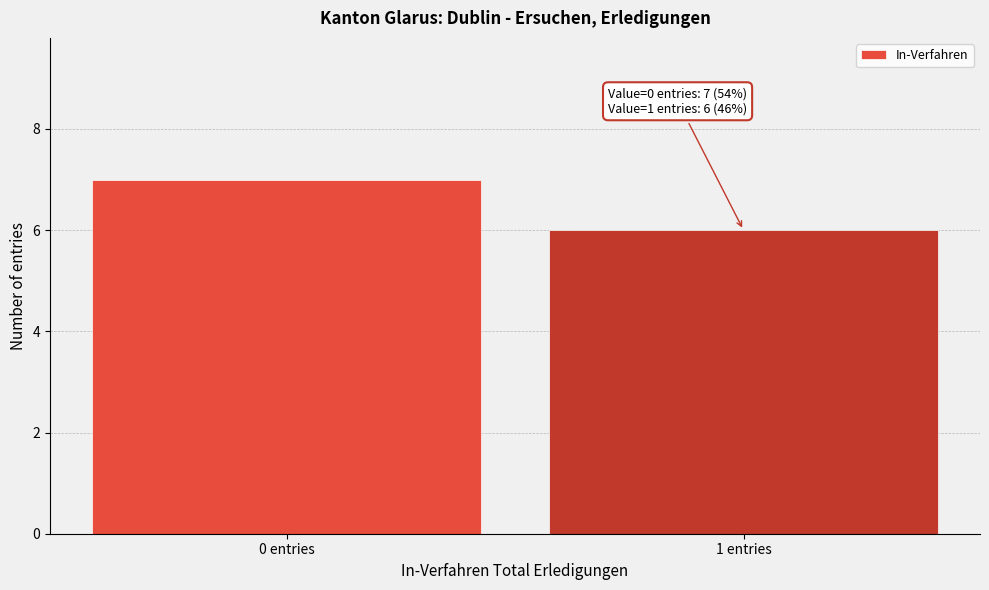

Reading right to left, what are all the values shown in this chart?

6	7